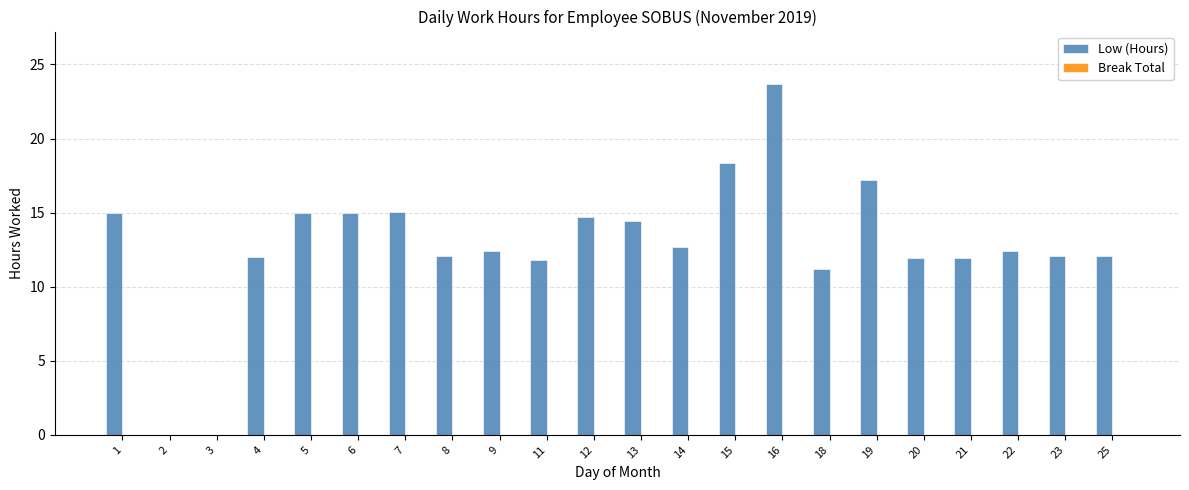

Which has a higher value, 9 or 18?

9